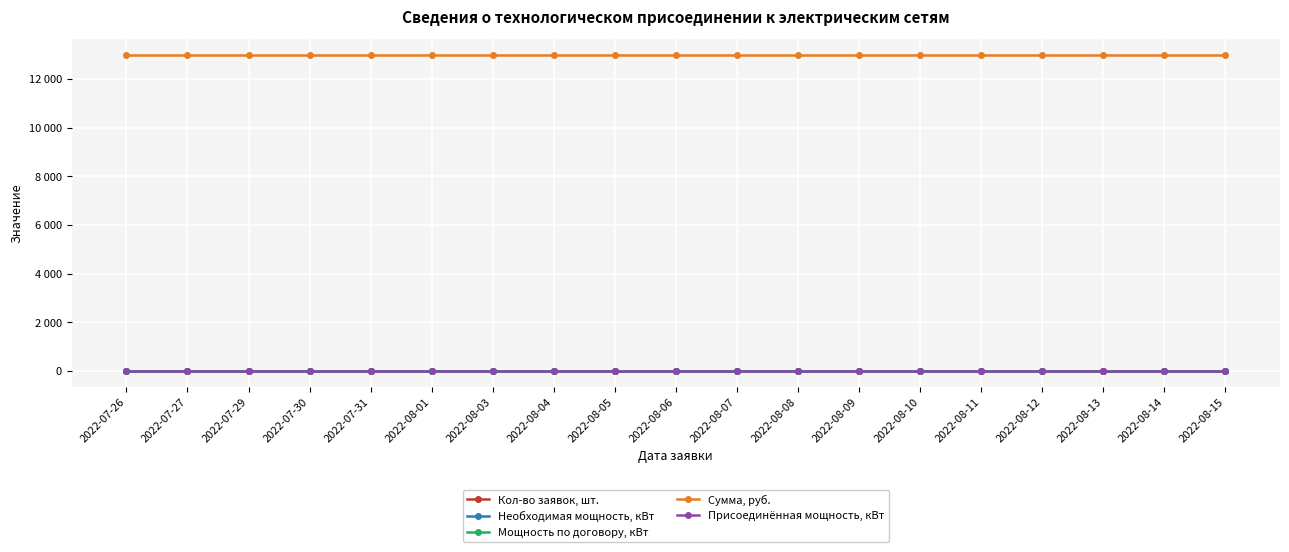

What position from the right is 2022-07-29?

17